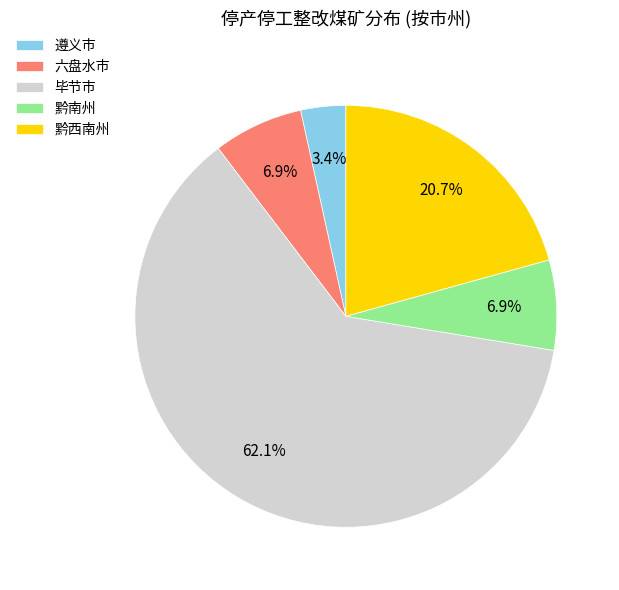

What percentage is the 黔西南州 slice, to the nearest percent?

21%